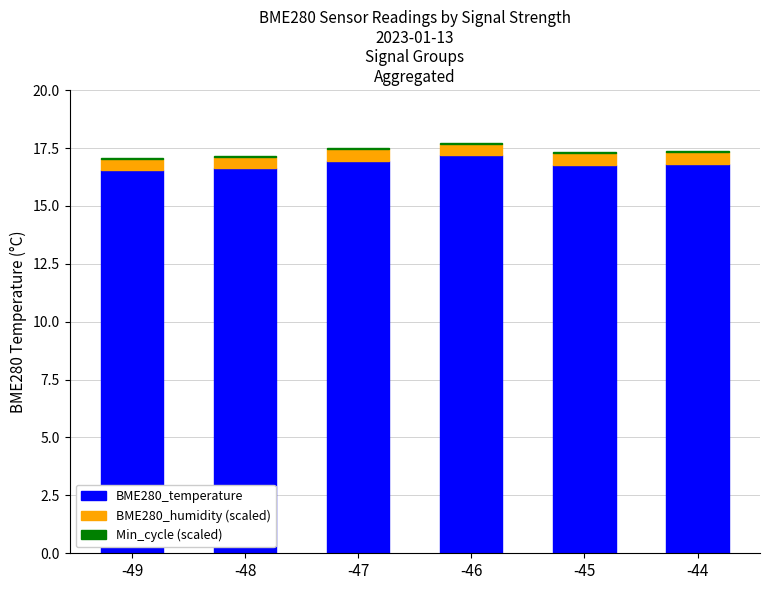

Is it true that BME280_temperature equals 17.2 at -46?

True